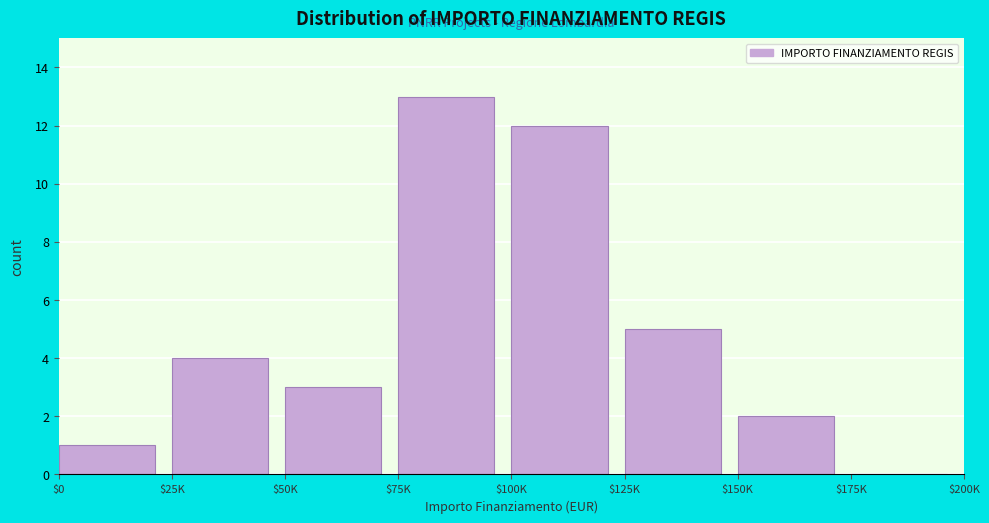

What is the greatest value displayed?

13